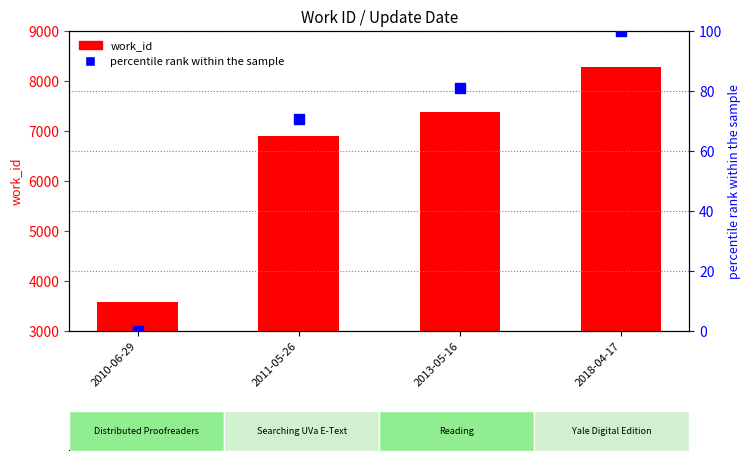

What is the total value across all series at 2018-04-17?

8373.0